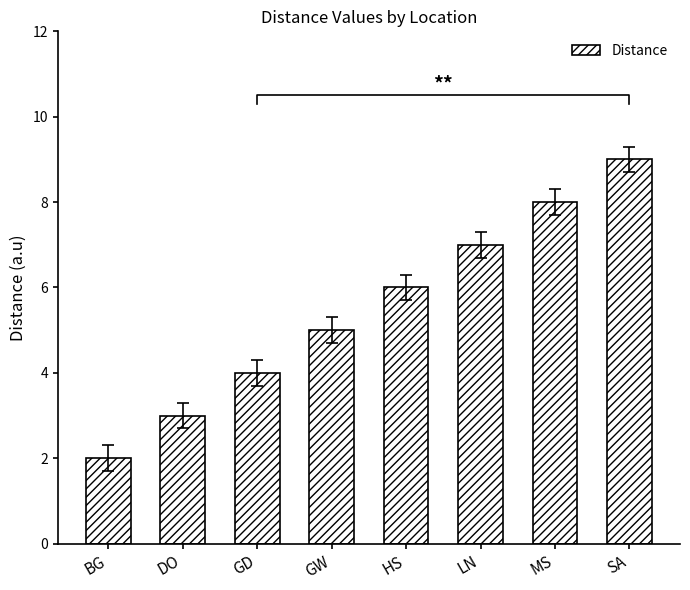

Which category has the highest value across all series?

SA